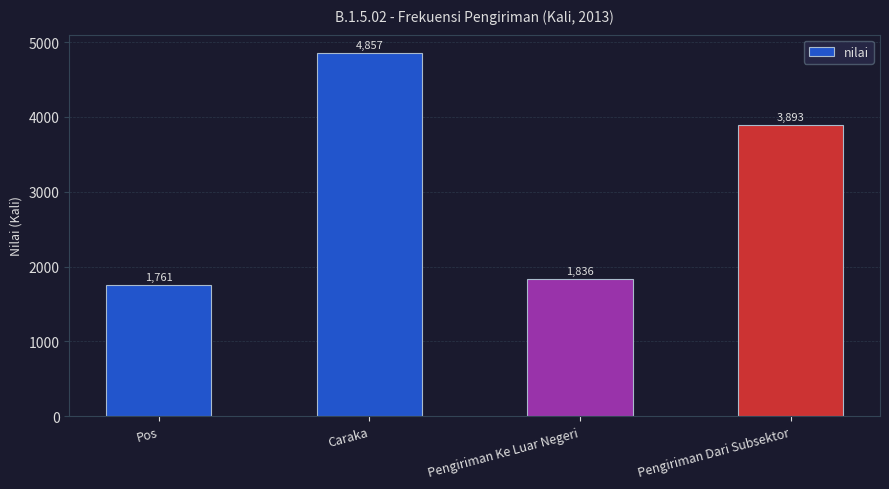

Reading left to right, transcribe all the data shown in this chart.

Pos=1761	Caraka=4857	Pengiriman Ke Luar Negeri=1836	Pengiriman Dari Subsektor=3893